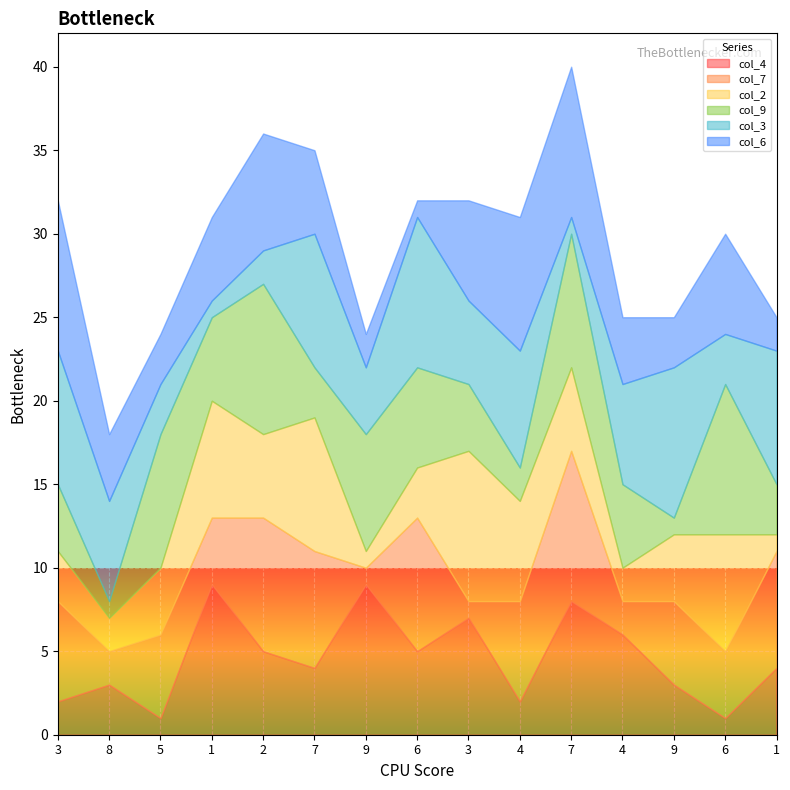

How many lines are shown in the chart?

6